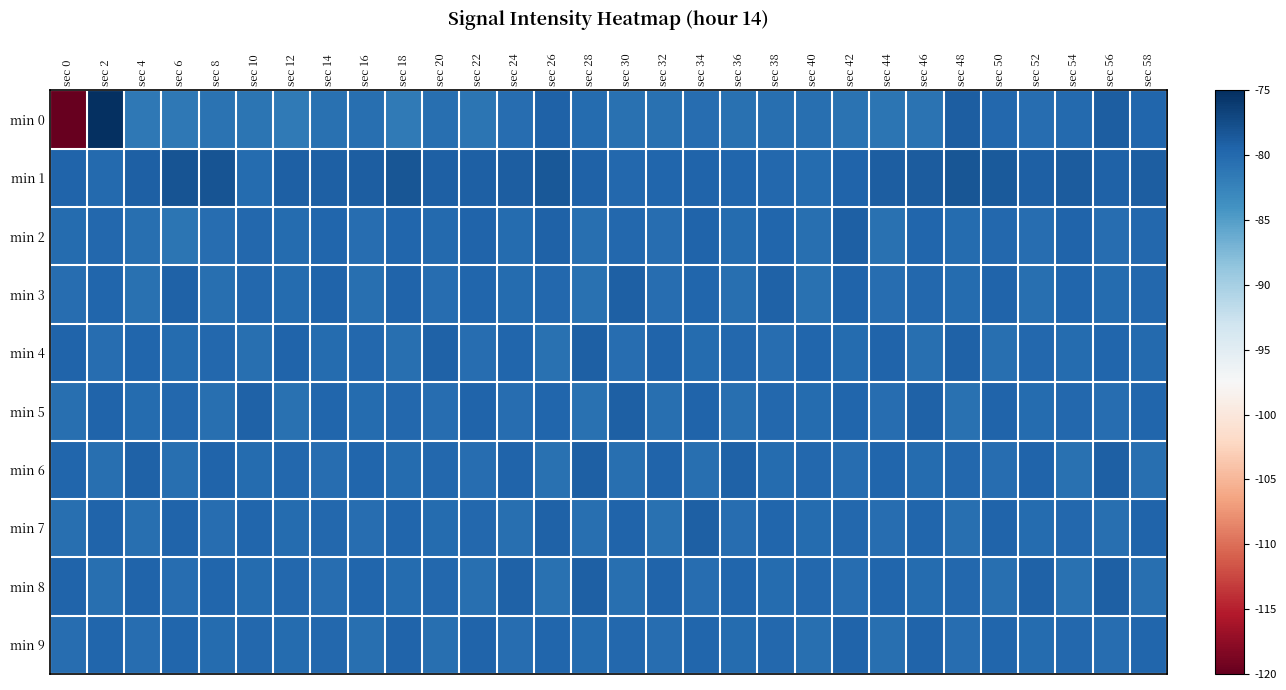

At which category is the sum across all series the highest?

sec 2